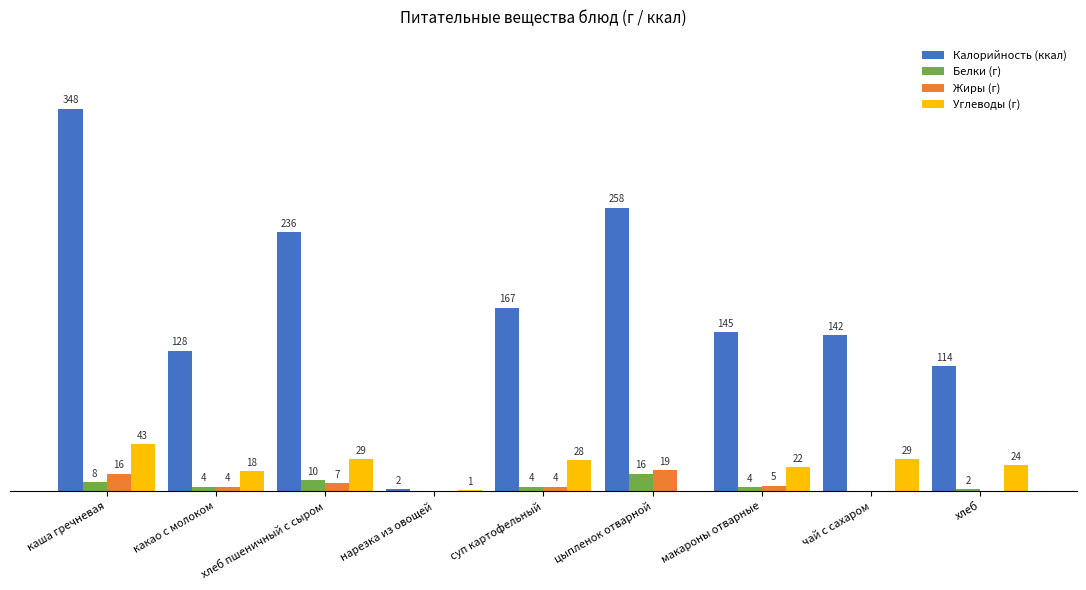

Where does the Белки (г) series first go above 4?

каша гречневая